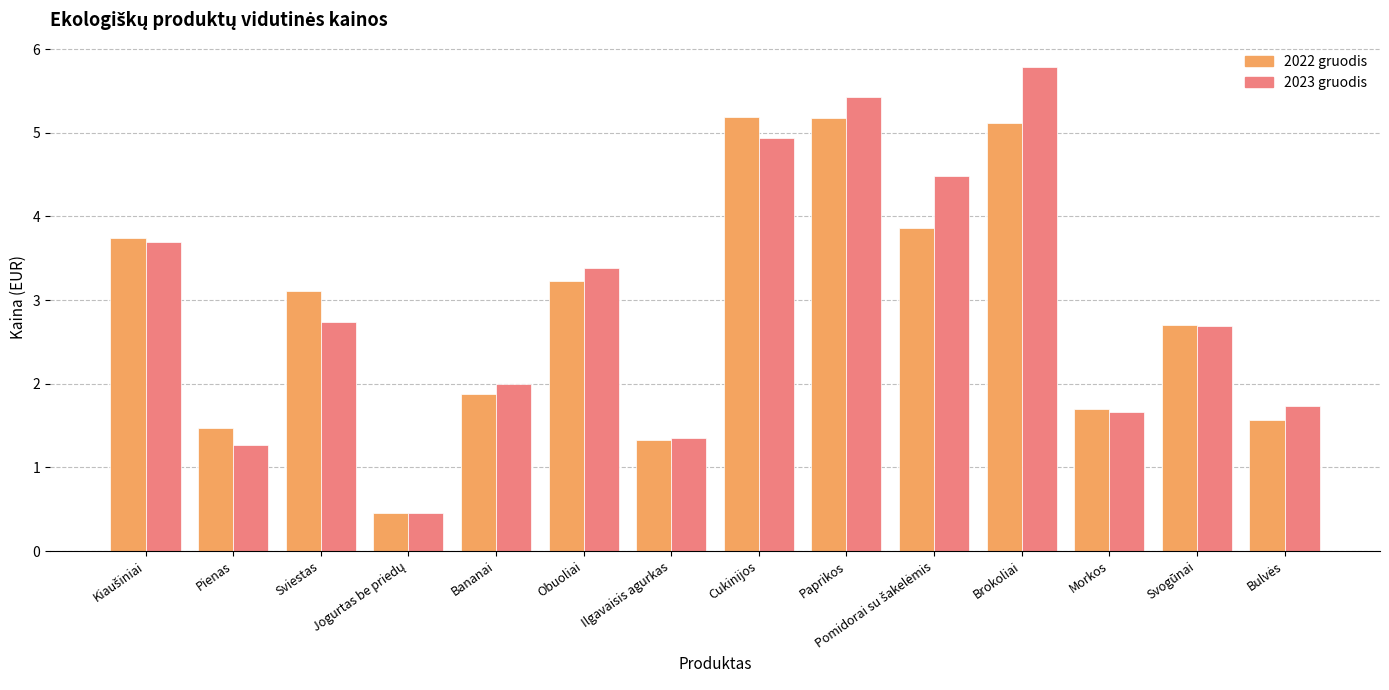

Rank the series by their maximum value, from lowest to highest.

2022 gruodis, 2023 gruodis